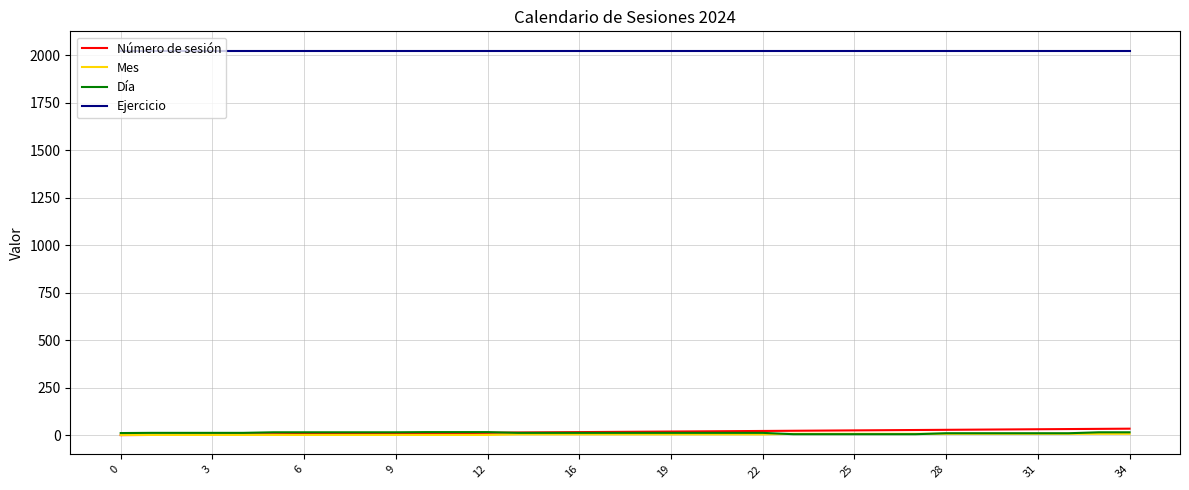

What is the average value of the Mes series?

4